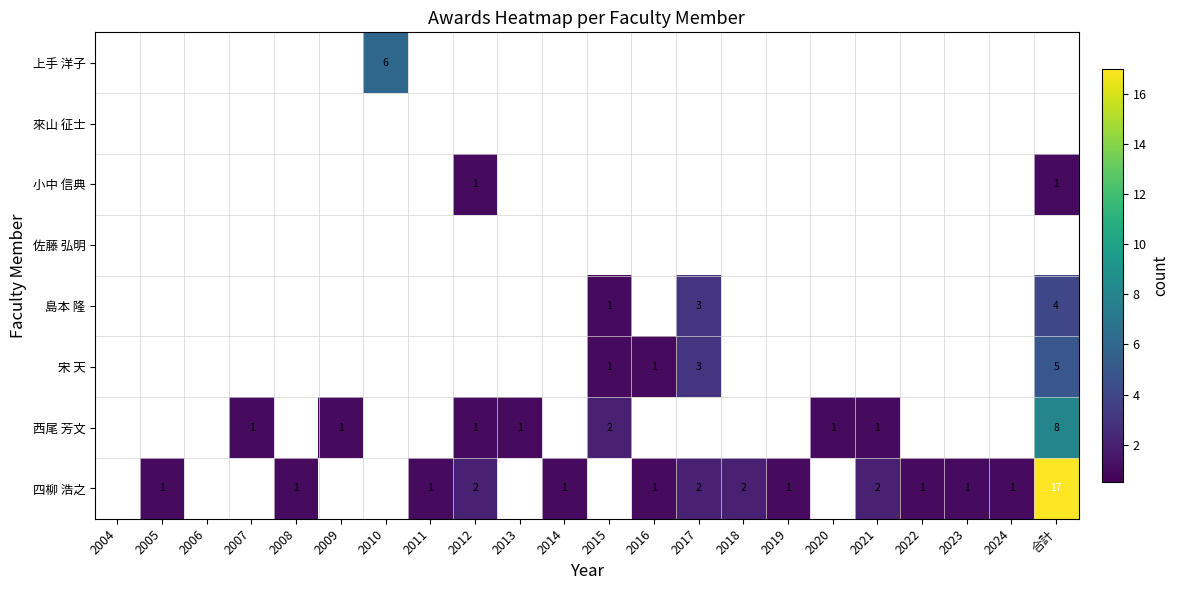

Is it true that 四柳 浩之 equals 2 at 2017?

True